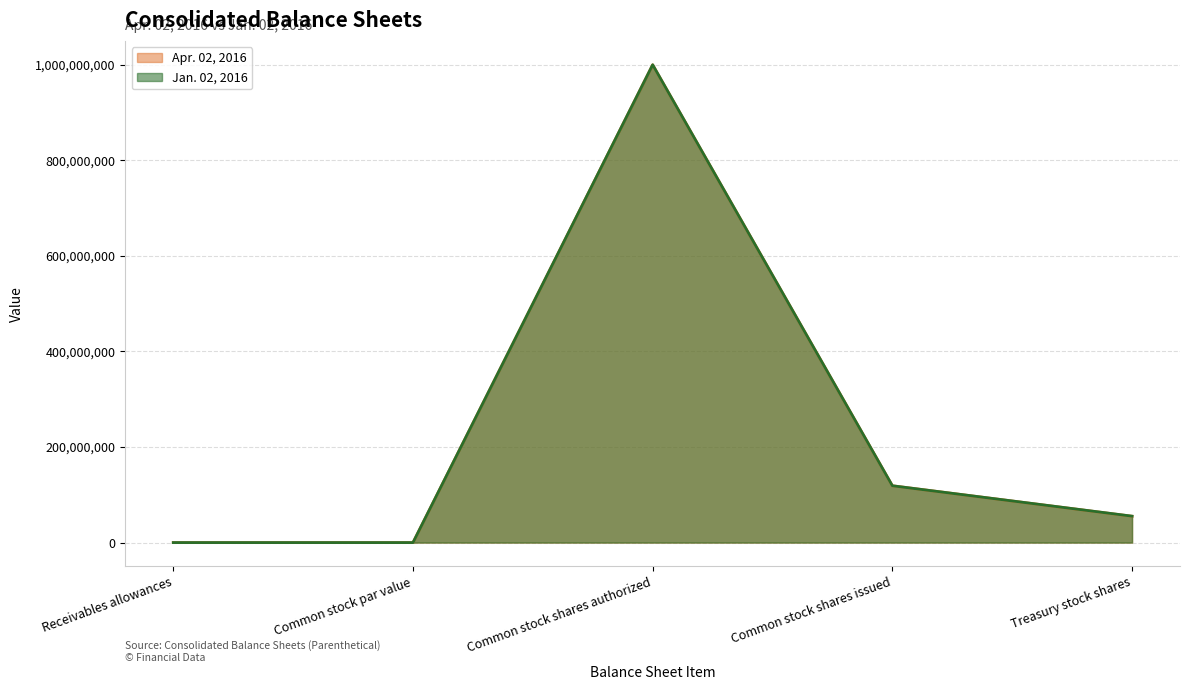

Which series has the largest range (max minus min)?

Apr. 02, 2016